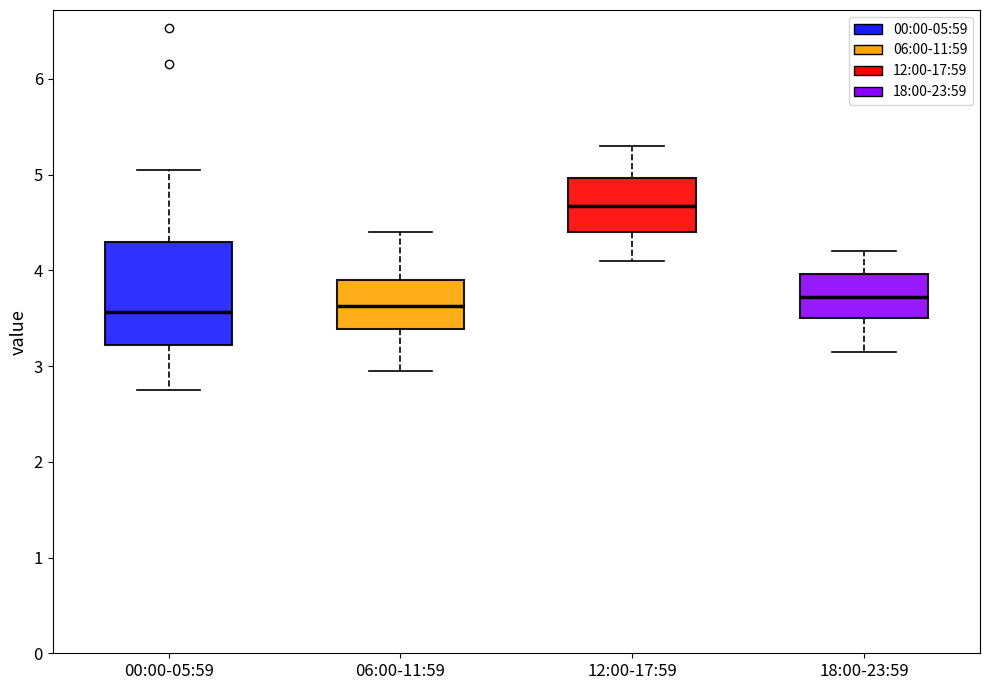

Which box's median line is the highest?

12:00-17:59